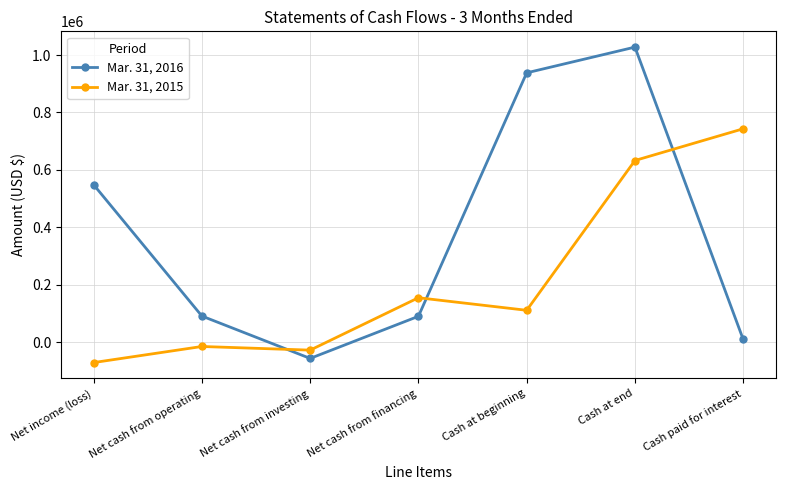

Does the chart have visible grid lines?

Yes